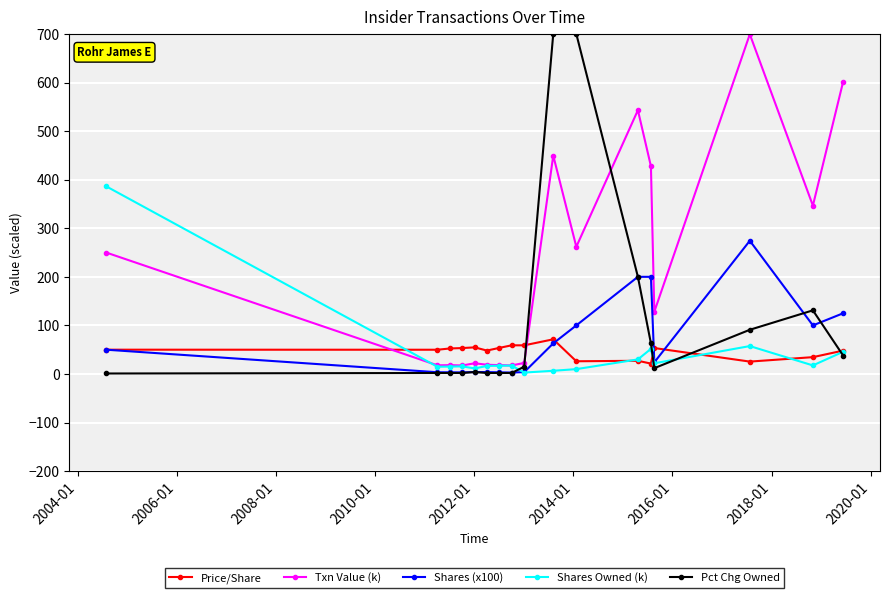

At how many categories does at least one series exceed 148?

8